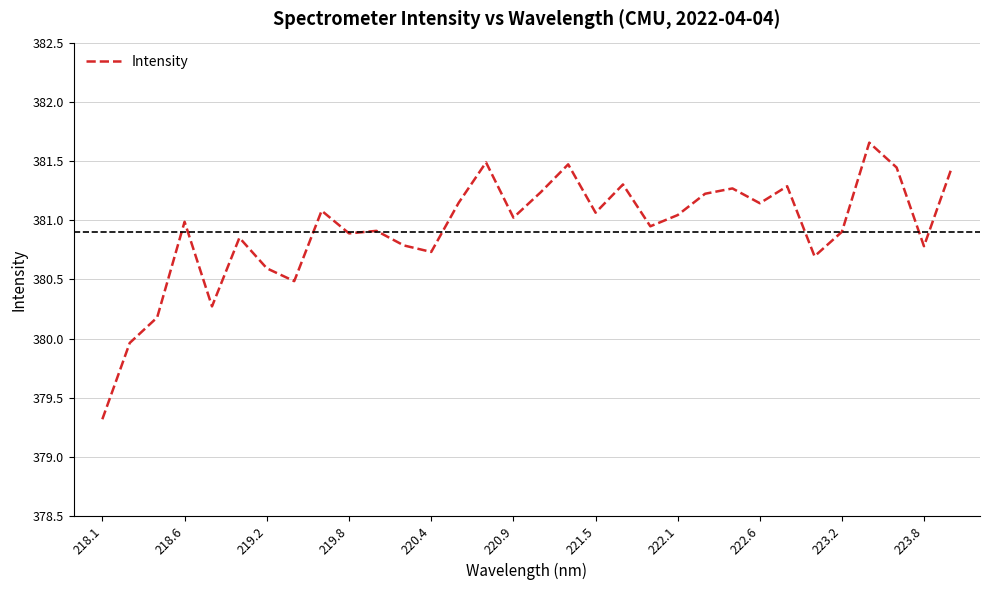

What is the smallest value displayed?

379.3